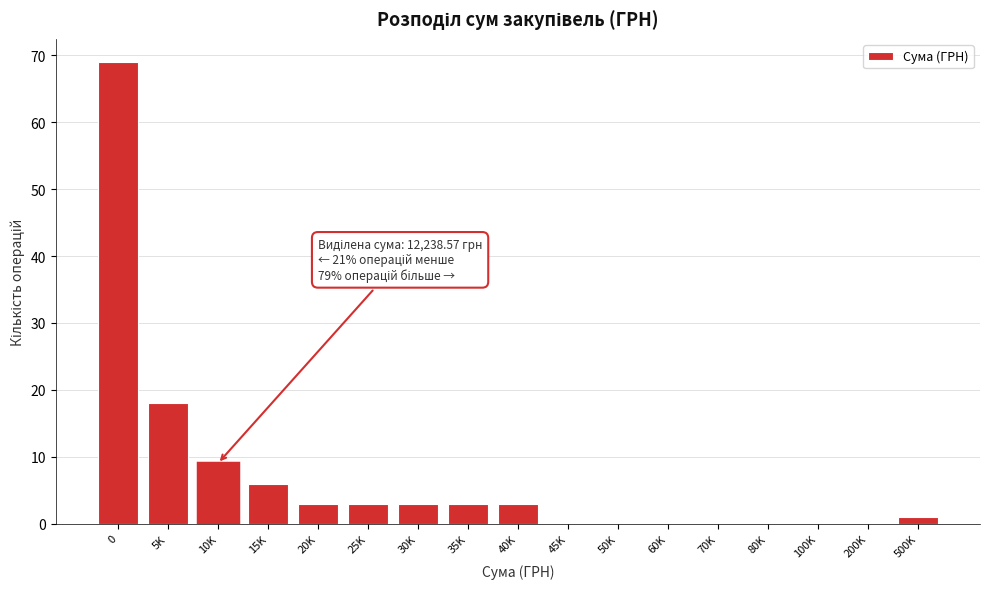

Reading left to right, extract all data points from this chart.

0=69	5K=18	10K=9	15K=6	20K=3	25K=3	30K=3	35K=3	40K=3	45K=0	50K=0	60K=0	70K=0	80K=0	100K=0	200K=0	500K=1